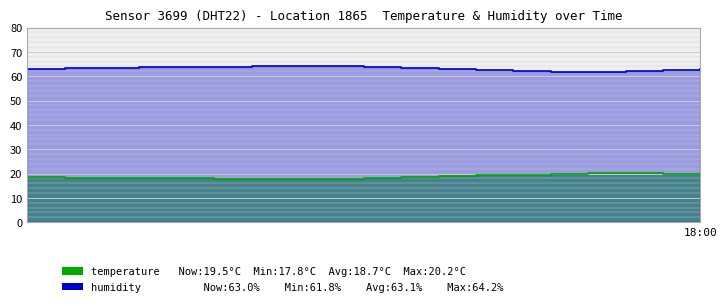

What is the sum of all temperature values?

356.1